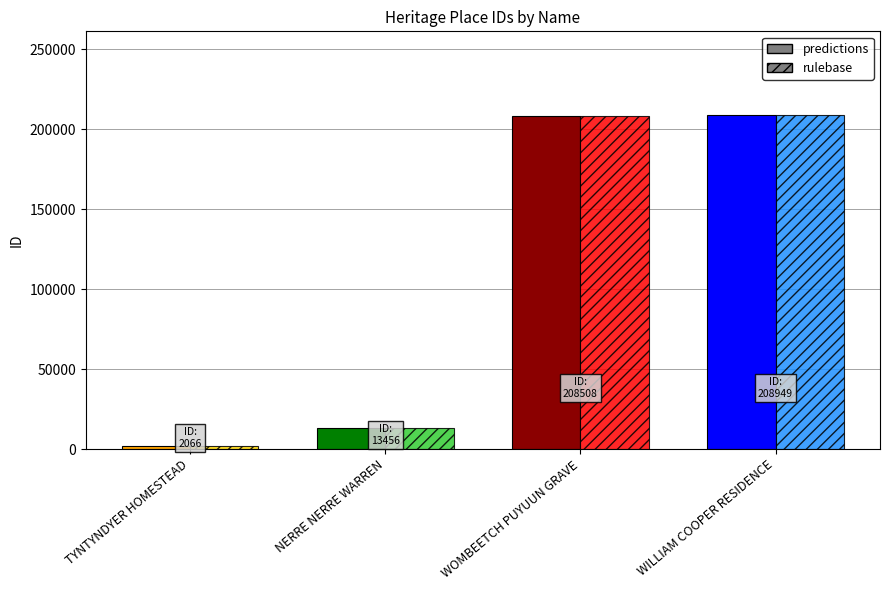

What is the maximum value shown in the chart?

208949